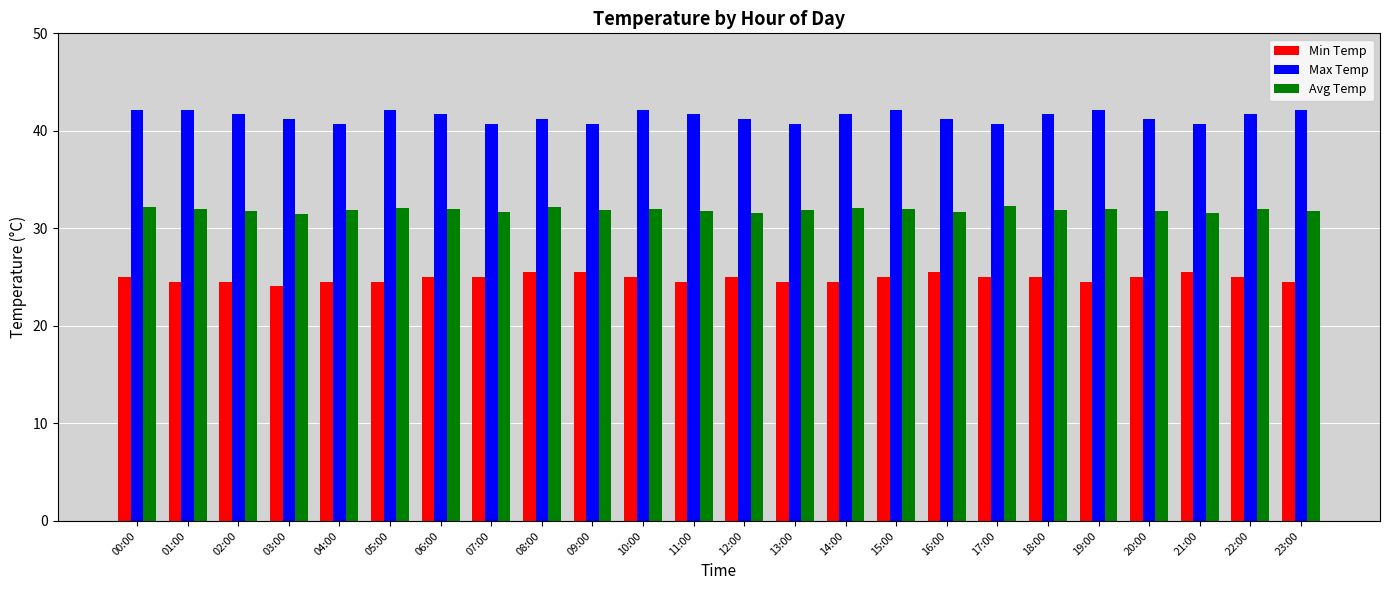

The value of Min Temp at 21:00 is 25.5. True or false?

True